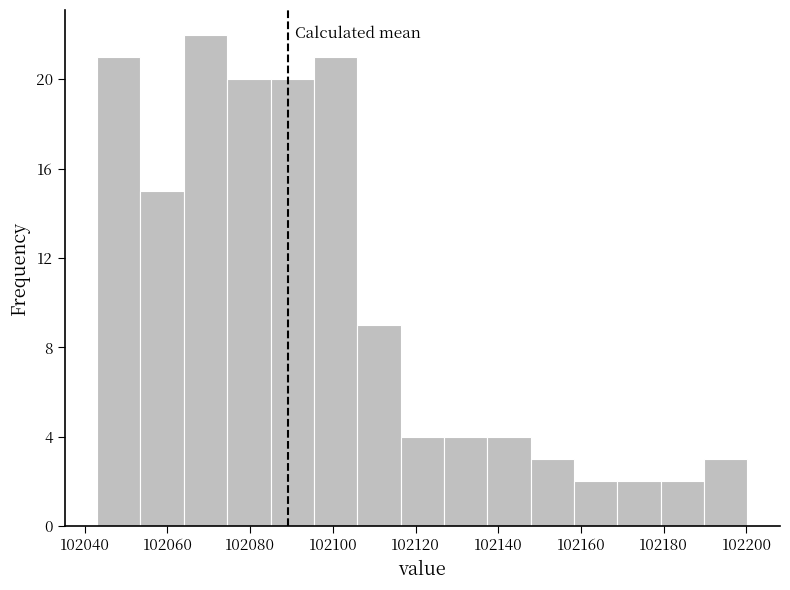

Reading left to right, transcribe this chart: for each bar, give the range it covers on the x-axis and its height. Neither the bar edges nor the heights are printed on the chart, so give them approximately, as read against the axes.

102044 to 102054: 21
102054 to 102064: 15
102064 to 102074: 22
102074 to 102084: 20
102084 to 102096: 20
102096 to 102106: 21
102106 to 102116: 9
102116 to 102126: 4
102126 to 102138: 4
102138 to 102148: 4
102148 to 102158: 3
102158 to 102168: 2
102168 to 102180: 2
102180 to 102190: 2
102190 to 102200: 3